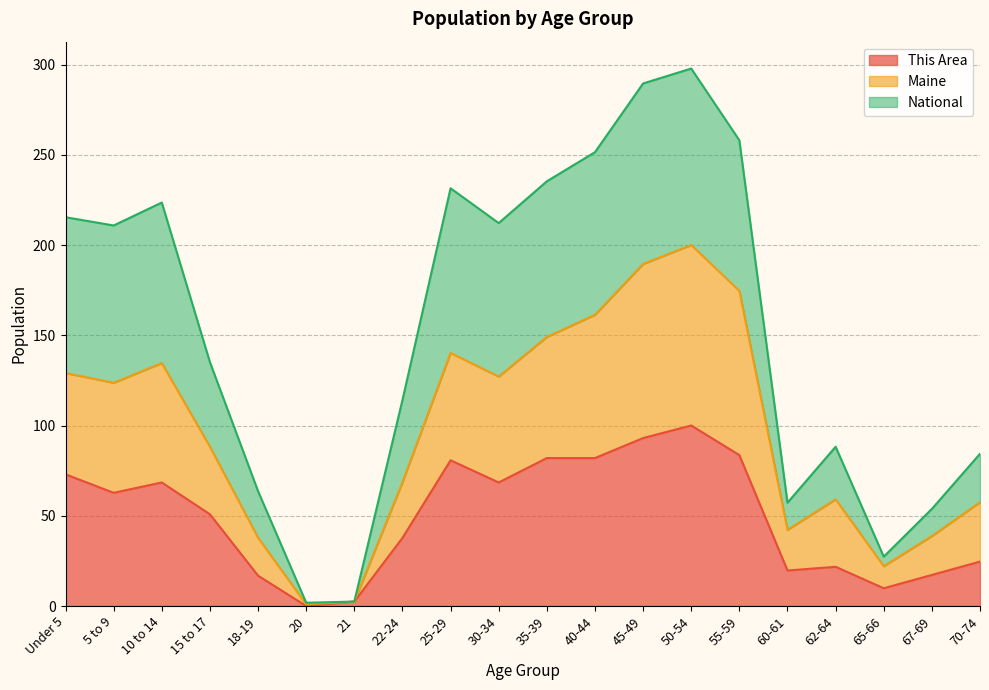

How many lines are shown in the chart?

3